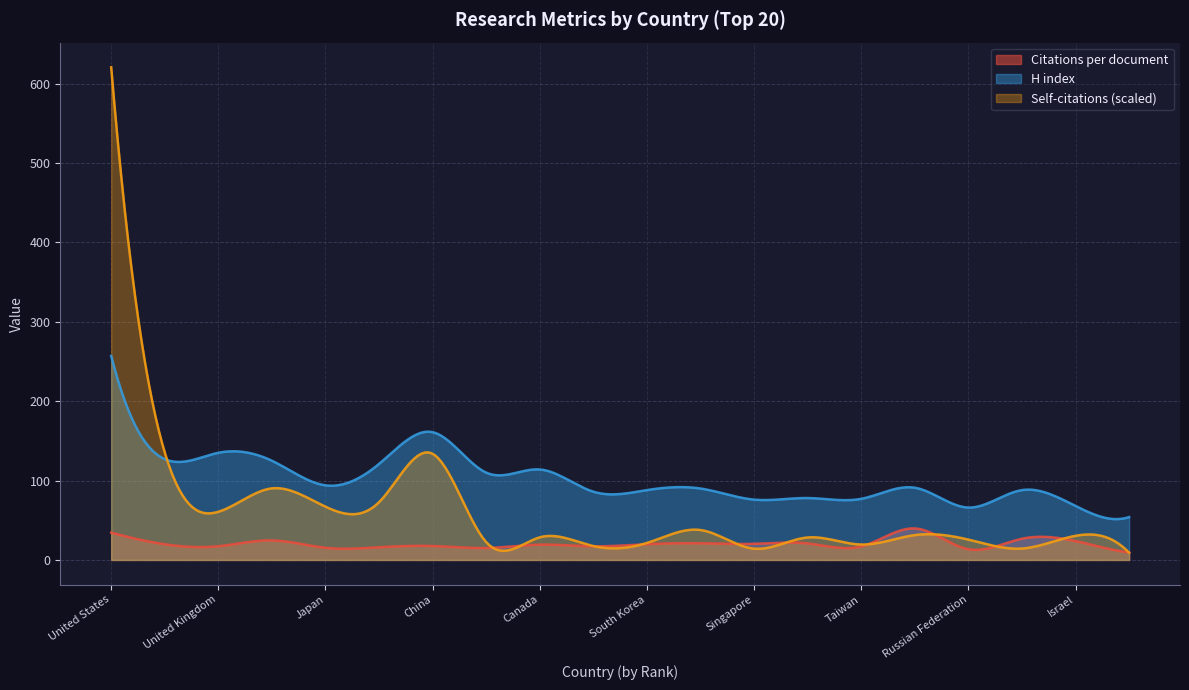

How many data points in Self-citations (scaled) are less than 30?

10